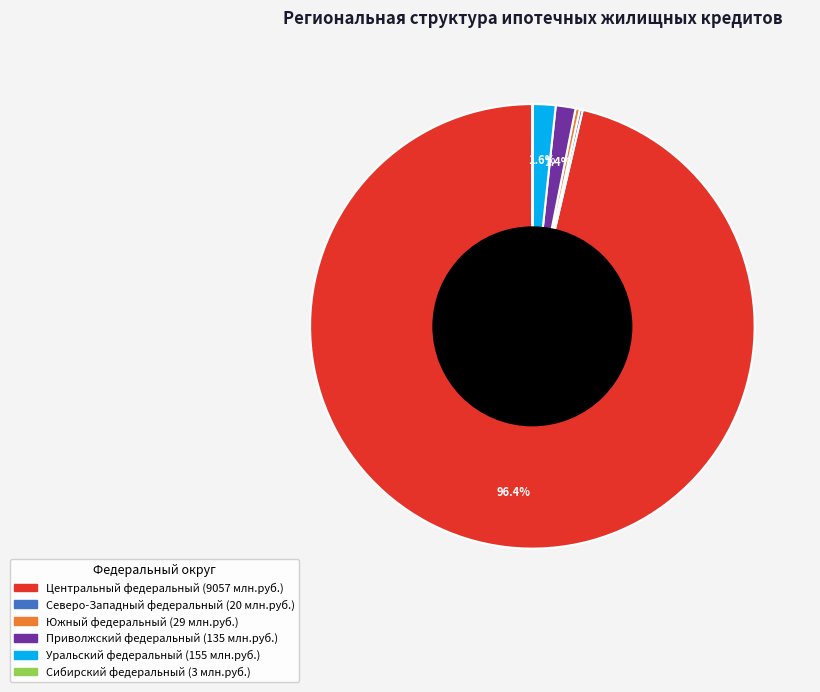

Is there a majority slice in this chart?

Yes